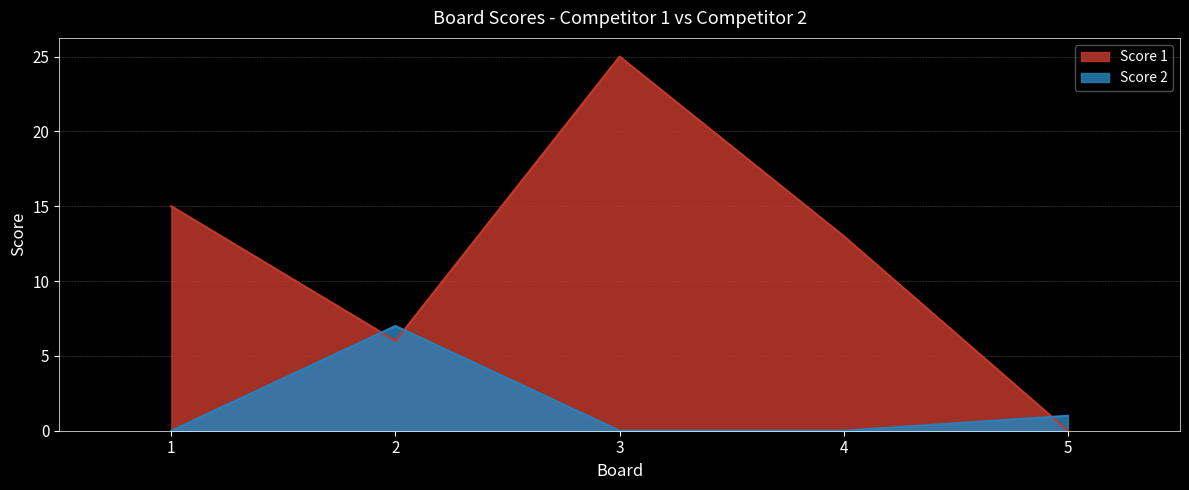

At which category does Score 1 reach its first local peak?

3